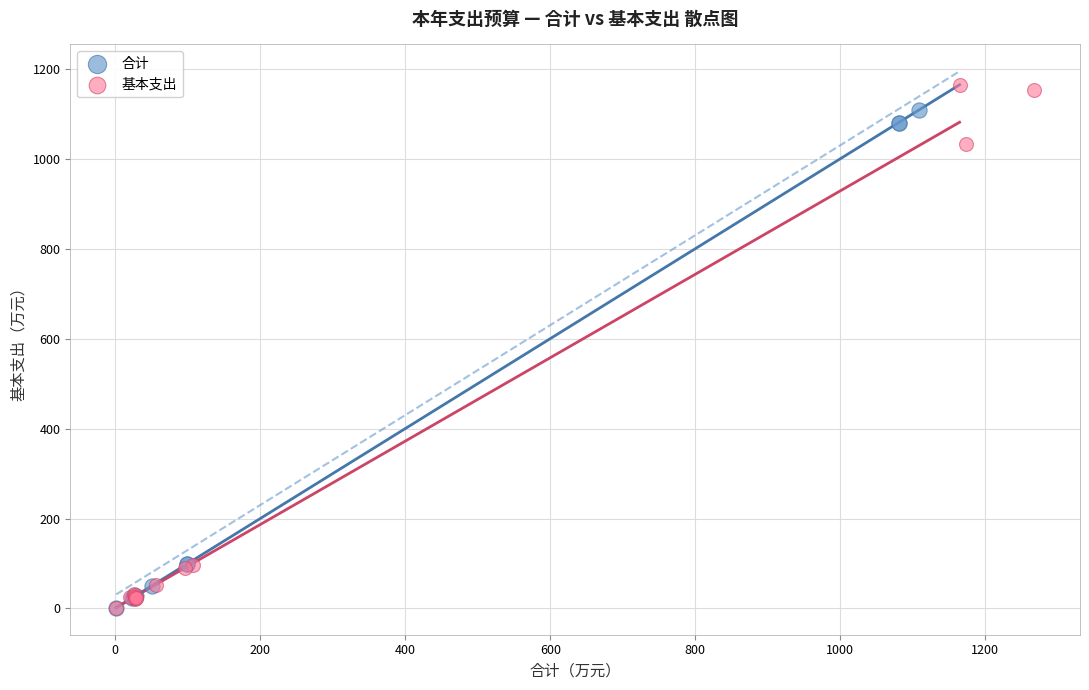

Which series has the largest Y range (max minus min)?

基本支出